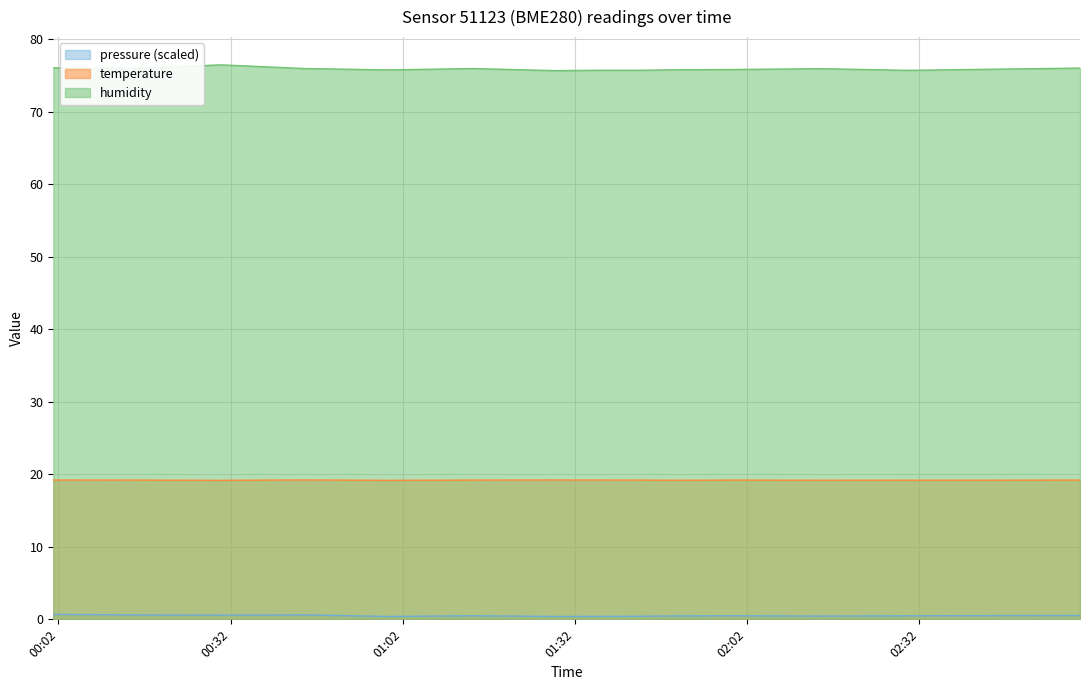

Which series has the largest total across all categories?

humidity